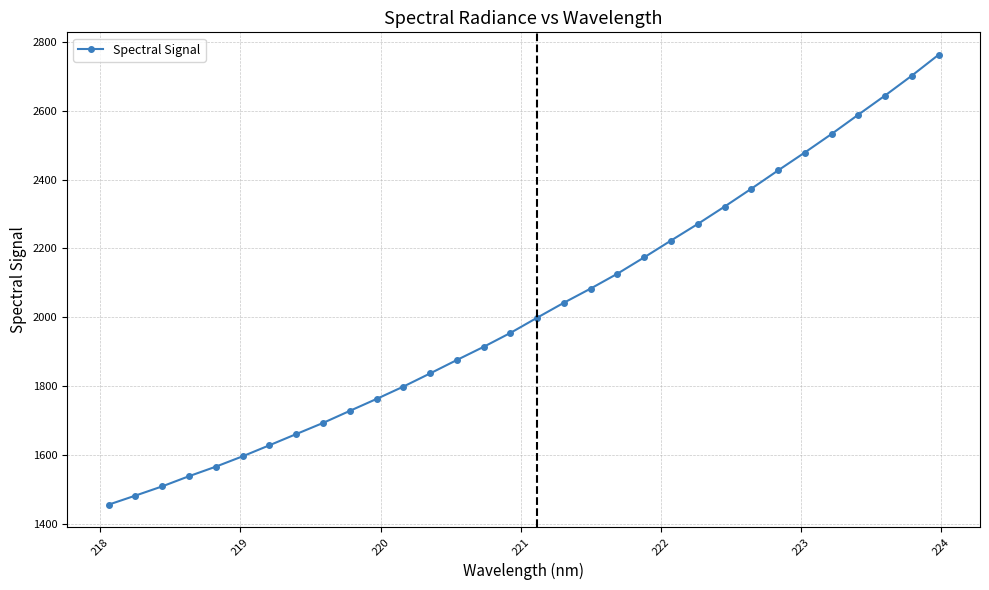

What is the maximum value shown in the chart?

2762.8